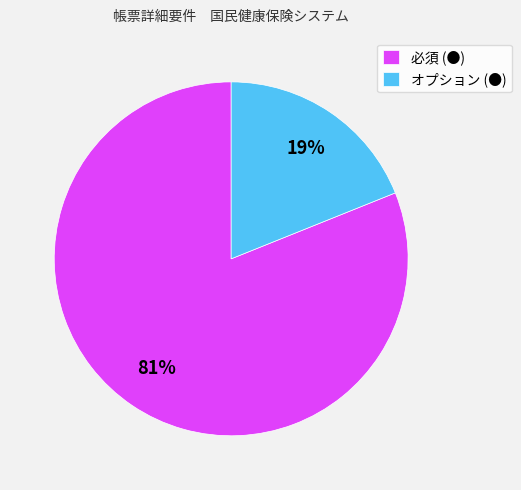

Is it true that オプション (●) is 19% of the pie?

True